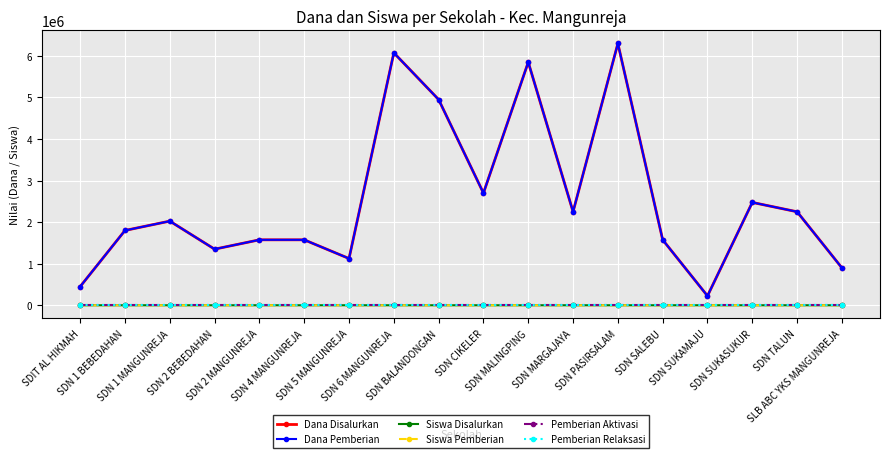

Where is Siswa Disalurkan nearest to the value 14?

SDN CIKELER